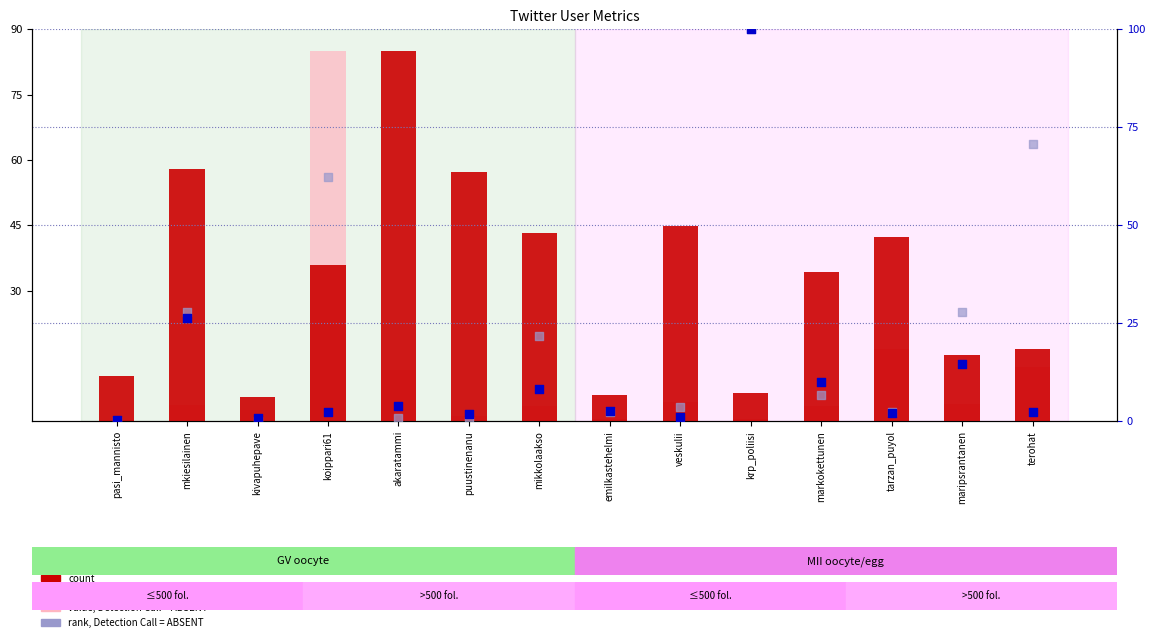

What are all the series names shown in the legend?

count, value, Detection Call = ABSENT, percentile rank within the sample, rank, Detection Call = ABSENT